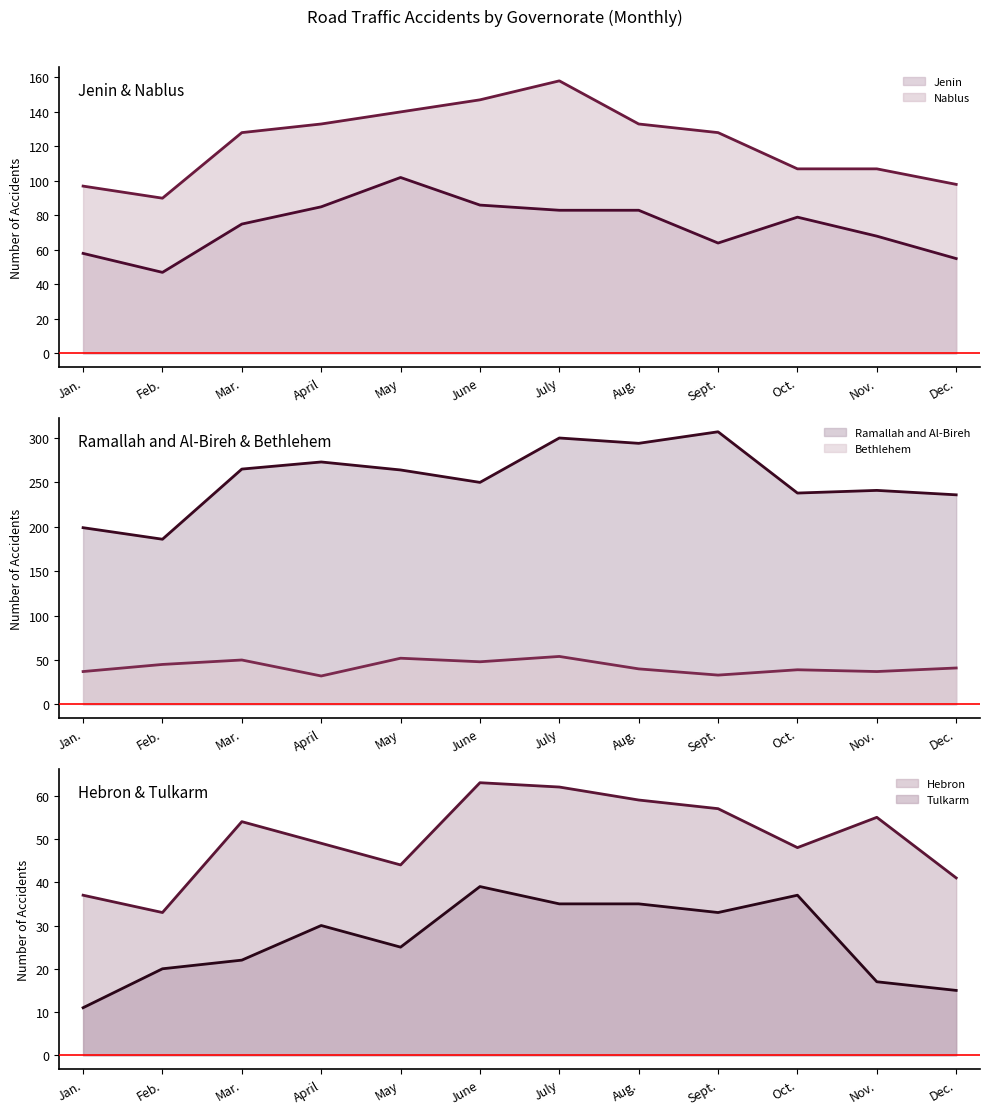

What is the difference between the second highest and minimum values in the Tulkarm (line) series?

26